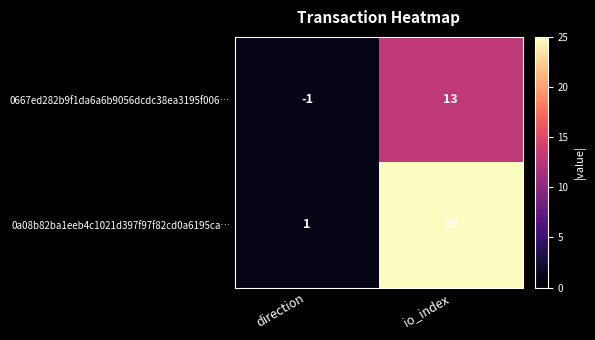

Is it true that 0a08b82ba1eeb4c1021d397f97f82cd0a6195ca… equals 2 at direction?

False